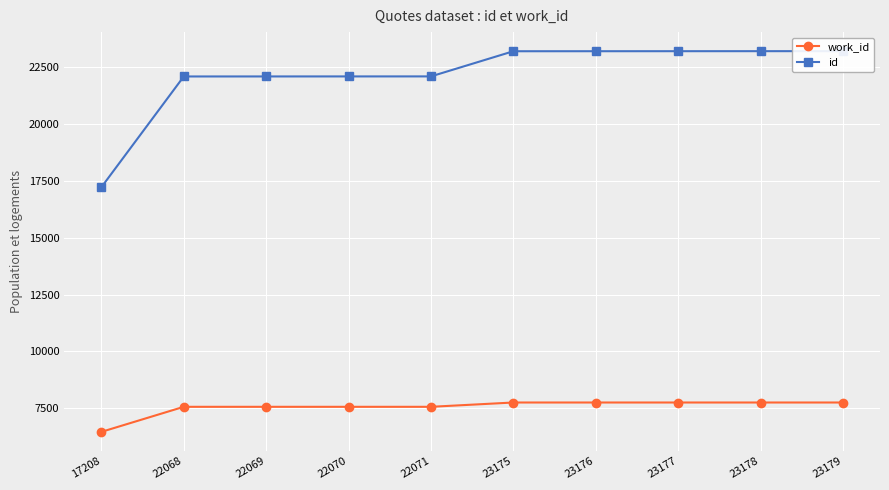

What is the spread (max minus min) of values at 23175?

15413